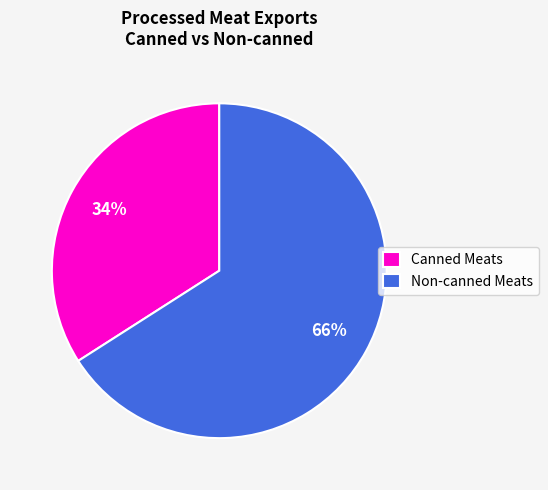

True or false: Non-canned Meats accounts for 66% of the total.

True